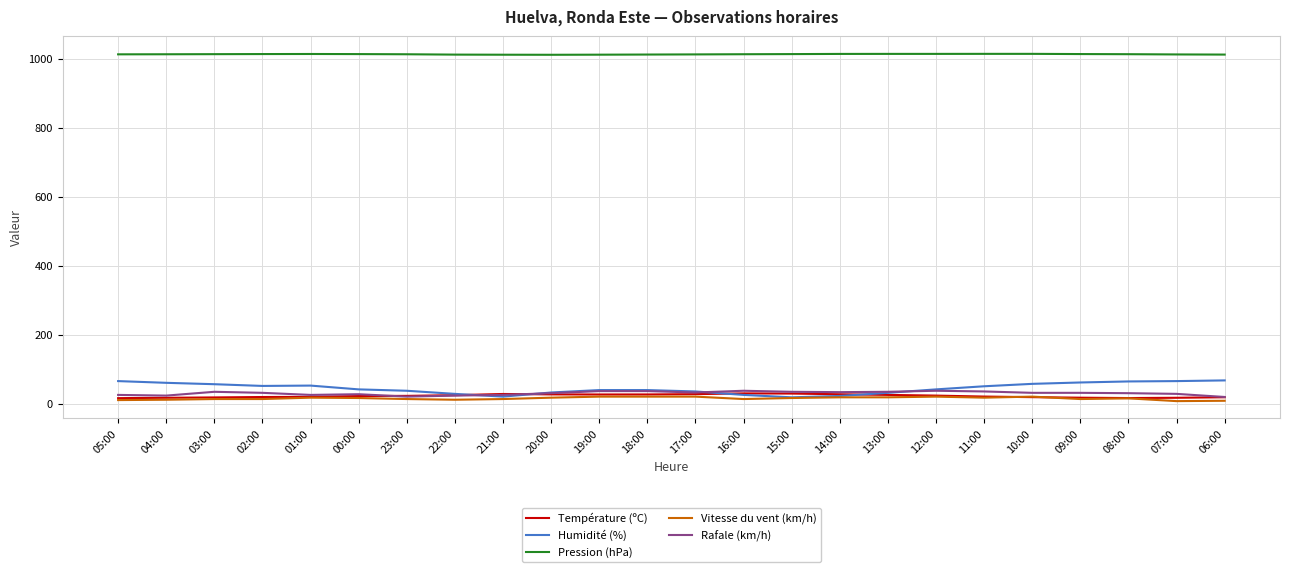

True or false: Température (ºC) and Pression (hPa) cross at least once.

False